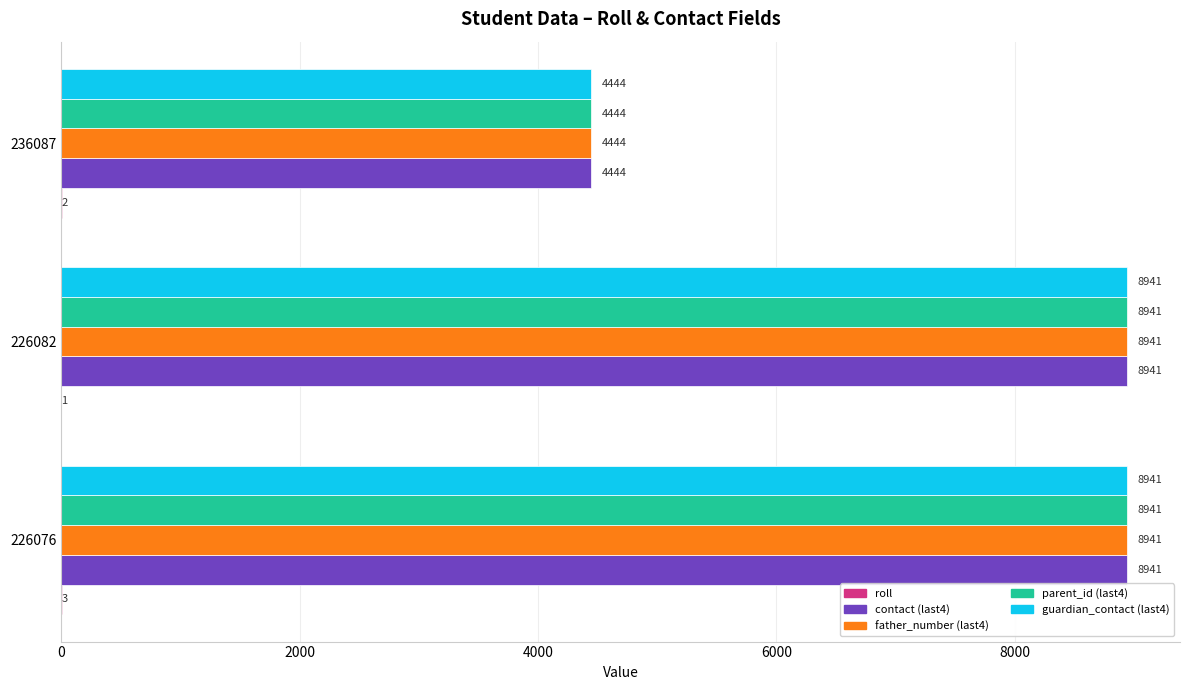

What is the sum of all guardian_contact (last4) values?

22326